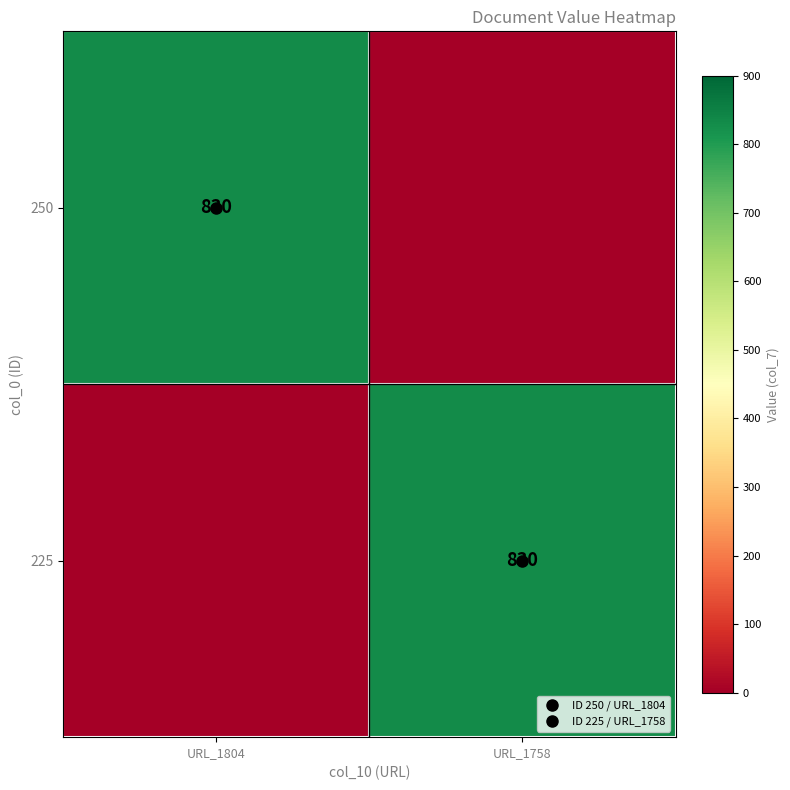

What is the spread (max minus min) of values at URL_1804?

830